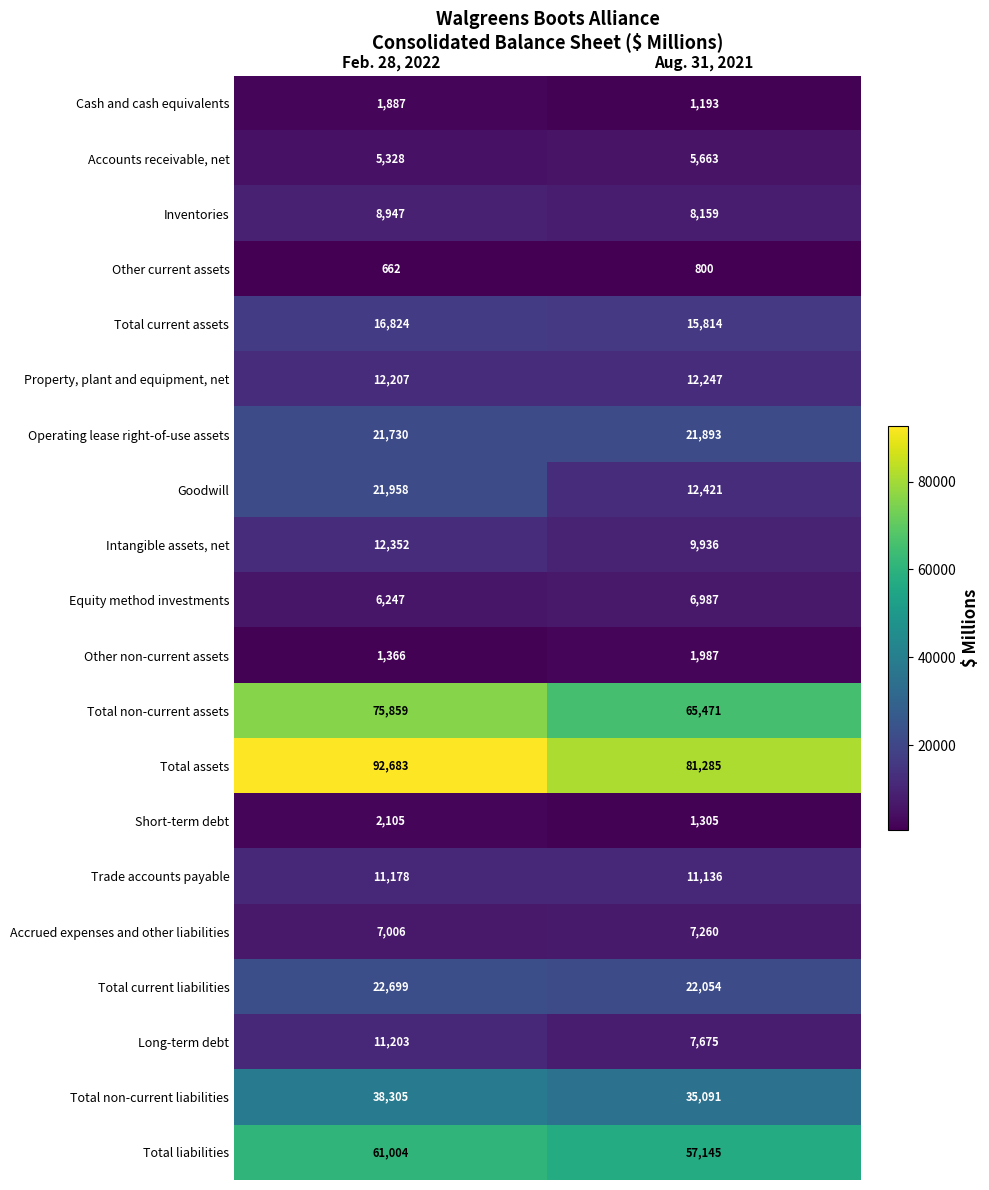

Which label corresponds to the smallest value in the chart?

Feb. 28, 2022